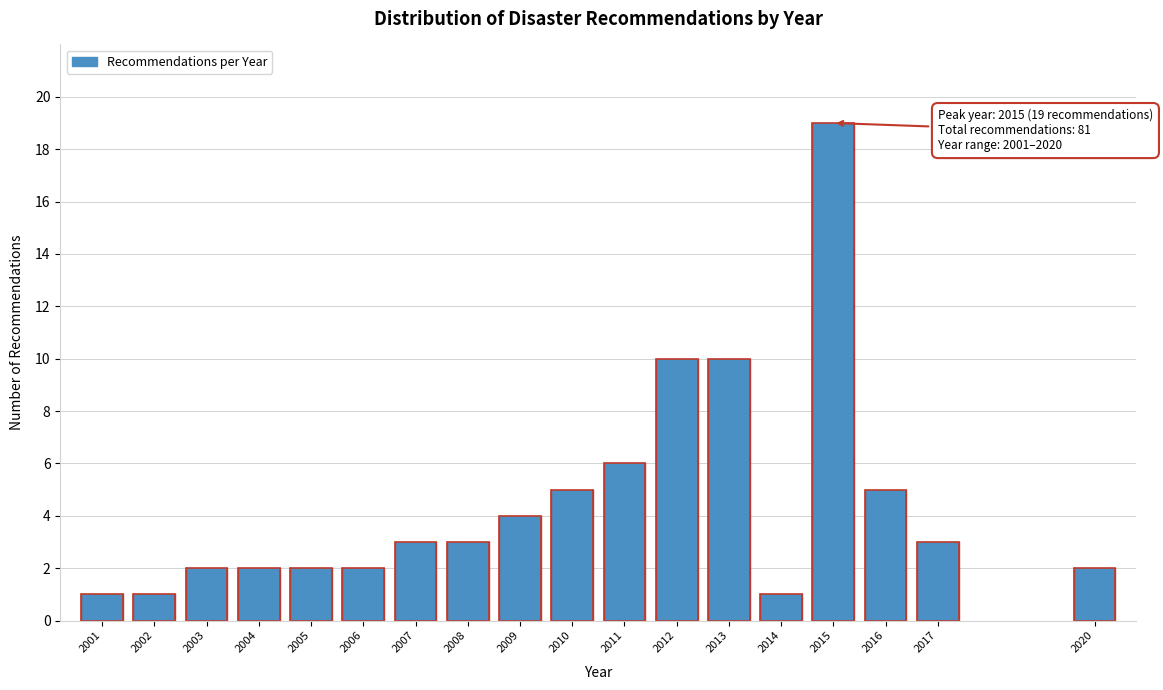

Reading right to left, list all the values displayed in this chart.

2	3	5	19	1	10	10	6	5	4	3	3	2	2	2	2	1	1